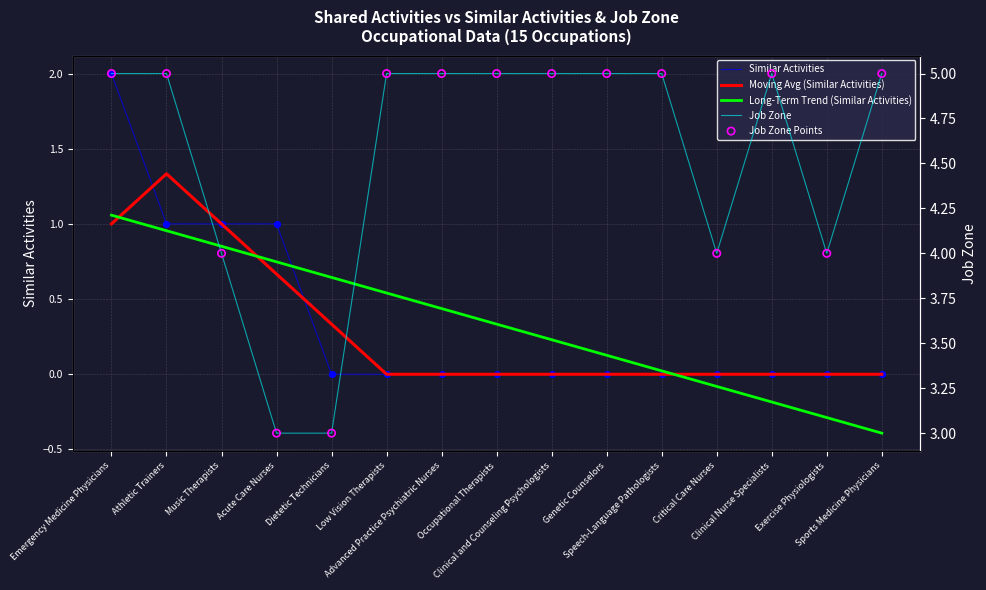

What is the total value across all series at Critical Care Nurses?

7.9